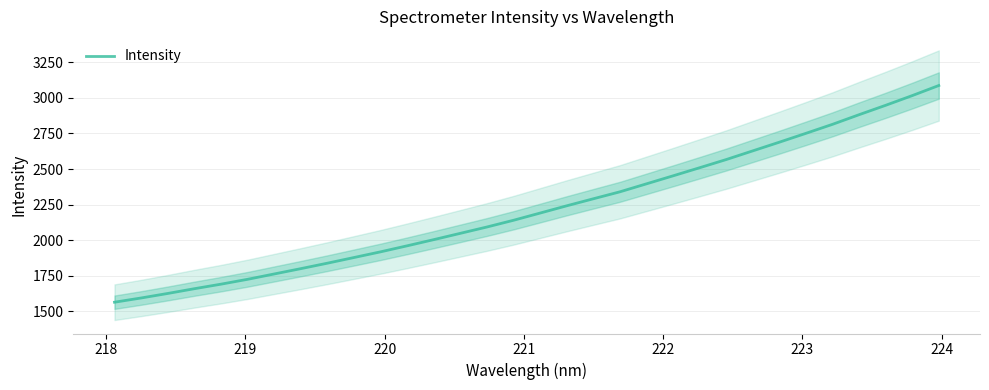

Does the chart display data point markers on the line(s)?

No